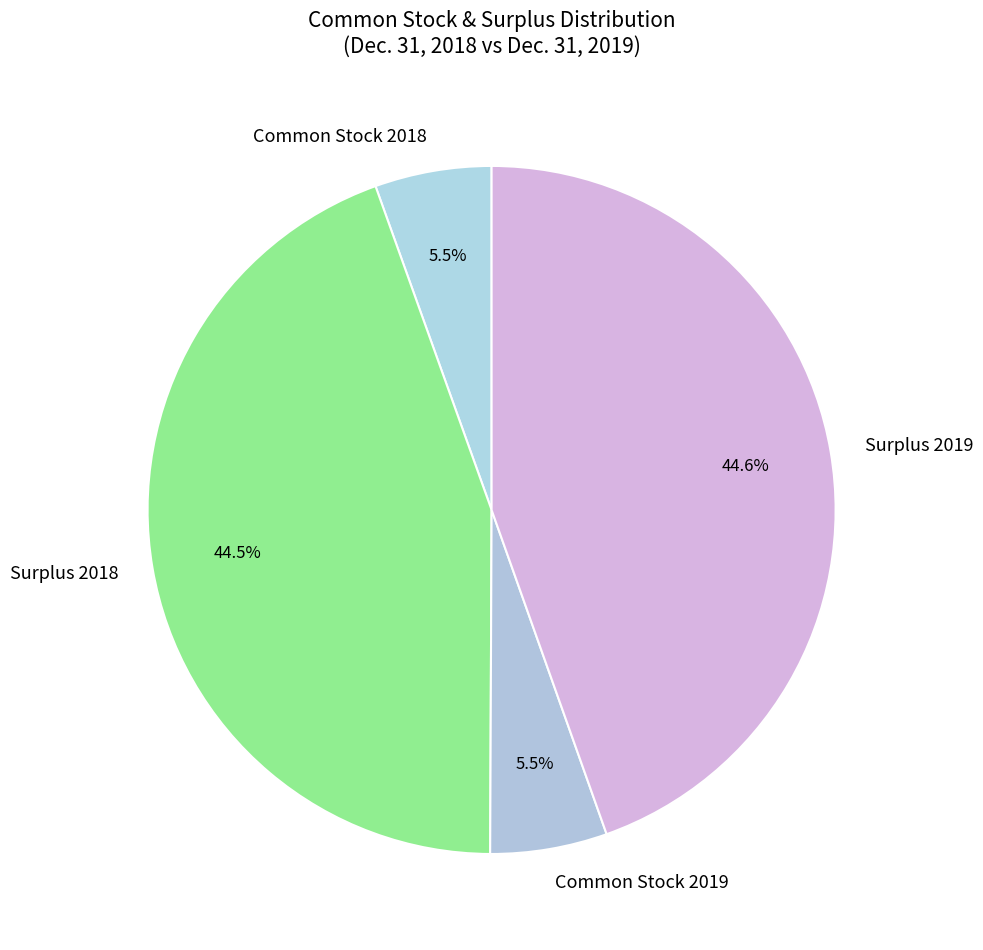

To the nearest percent, what is the combined percentage of Surplus 2018 and Common Stock 2019?

50%